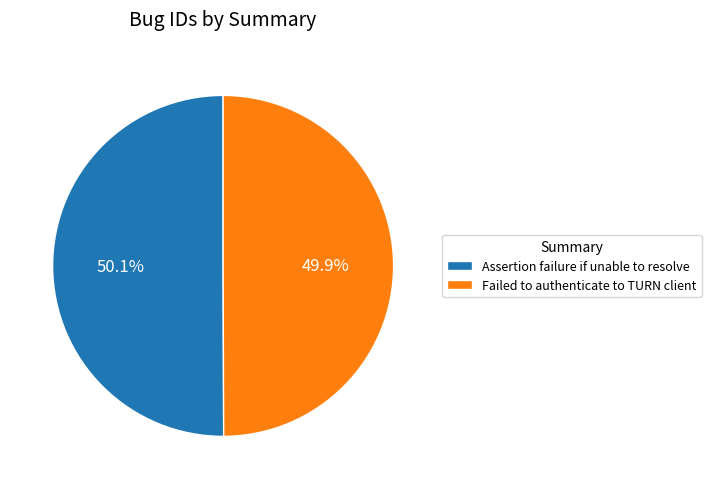

How many segments does this pie chart have?

2